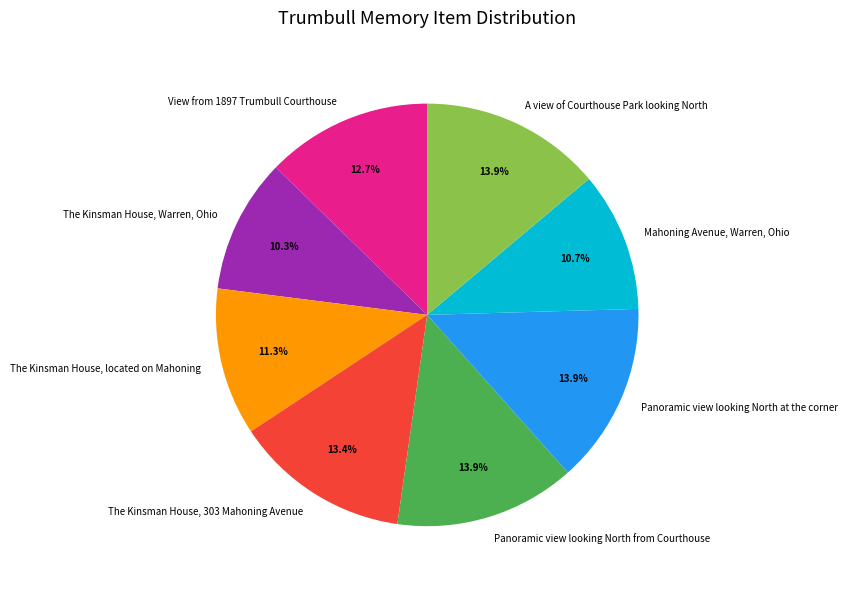

Combined, do The Kinsman House, 303 Mahoning Avenue and The Kinsman House, located on Mahoning account for over 50%?

No